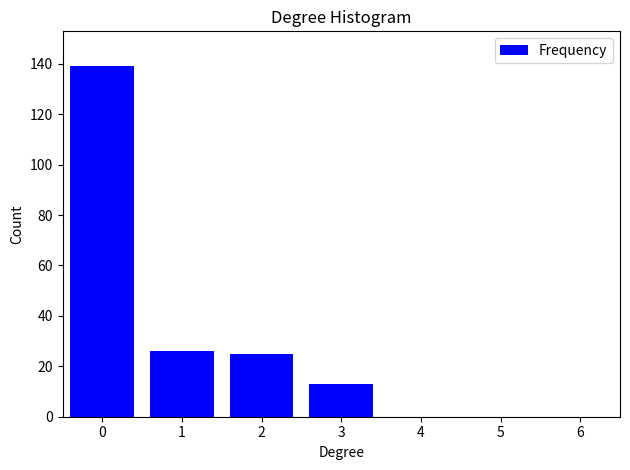

Reading right to left, extract all data points from this chart.

6=0	5=0	4=0	3=13	2=25	1=26	0=139